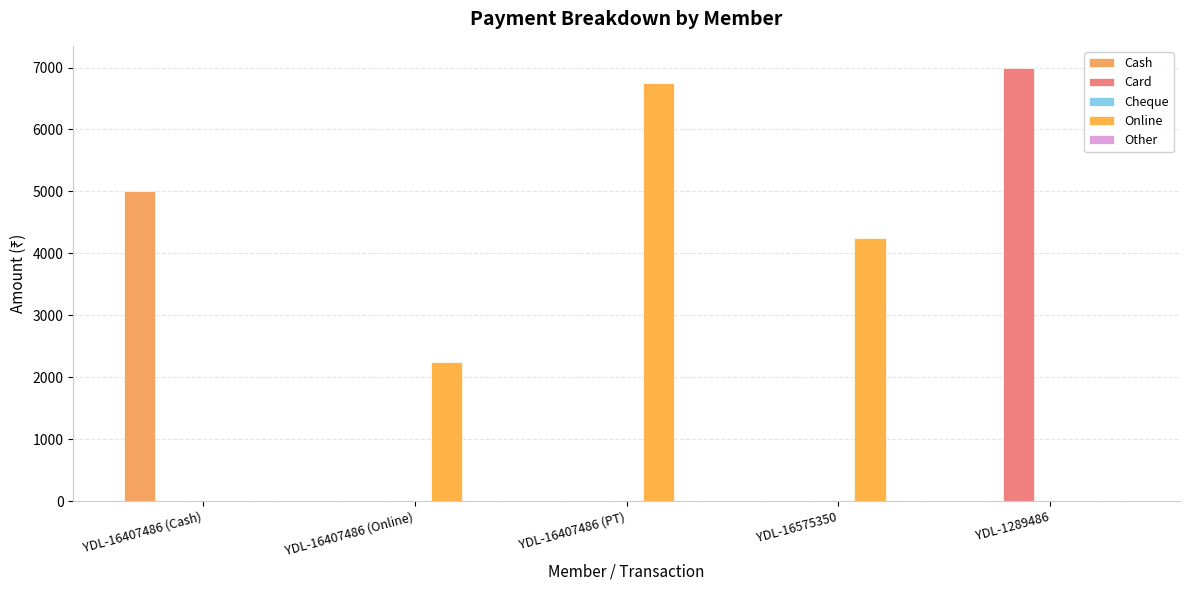

Are the bars grouped side by side (vs. stacked)?

Yes